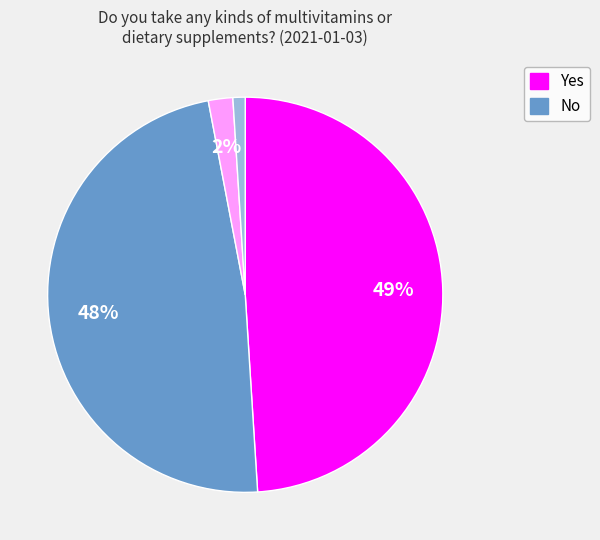

Is there any slice that represents more than half of the pie?

No